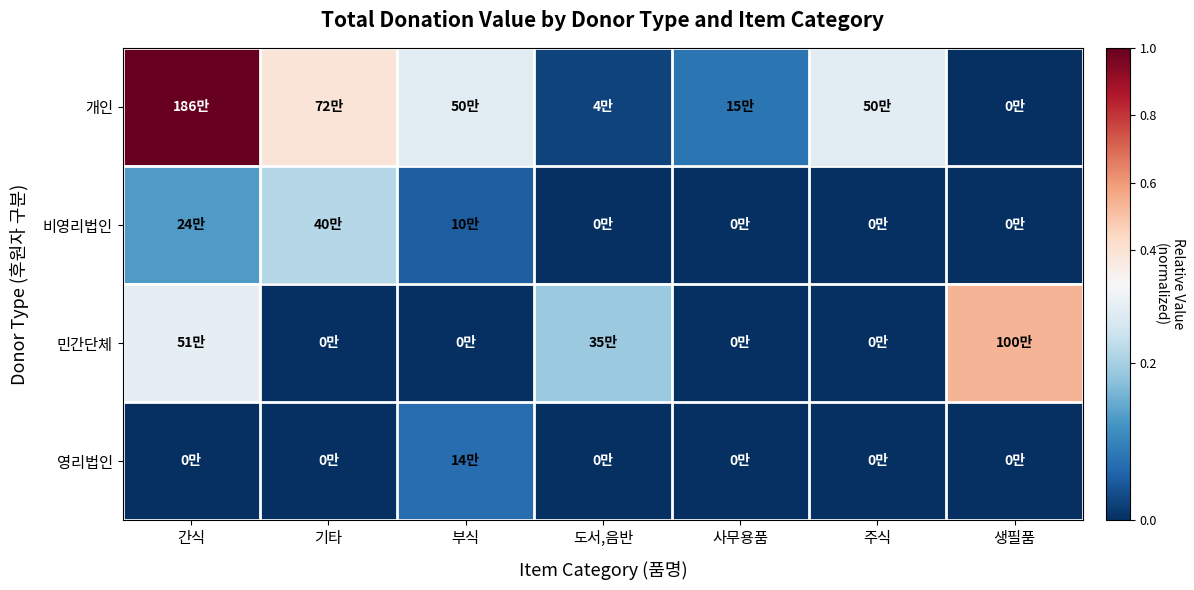

List the series in order of their overall mean, lowest first.

영리법인, 비영리법인, 민간단체, 개인